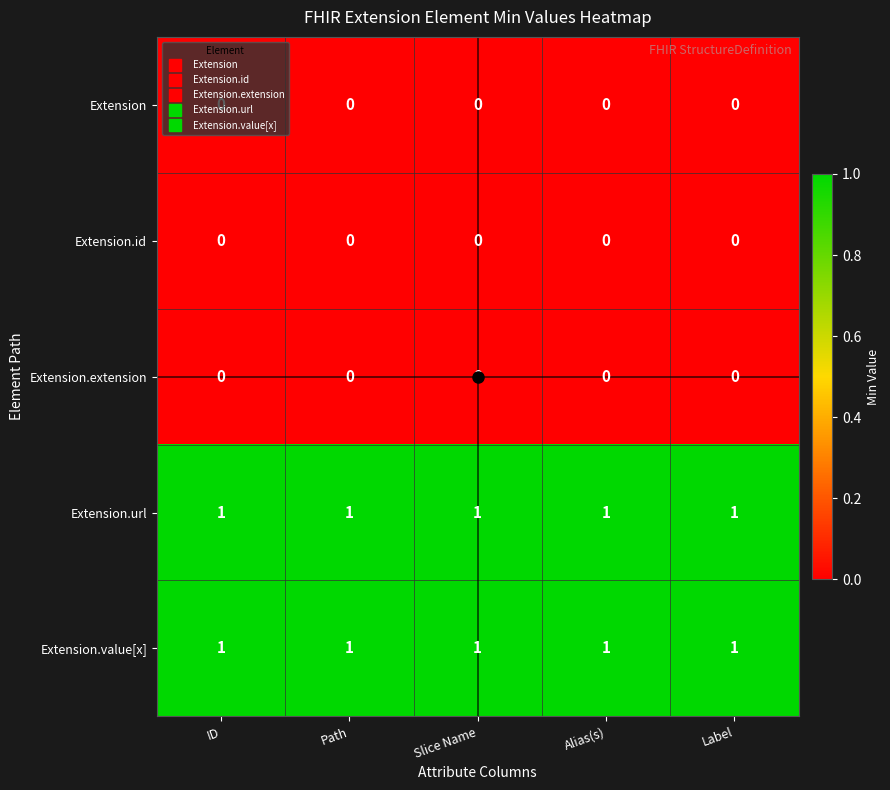

What is the sum of all Extension.value[x] values?

5